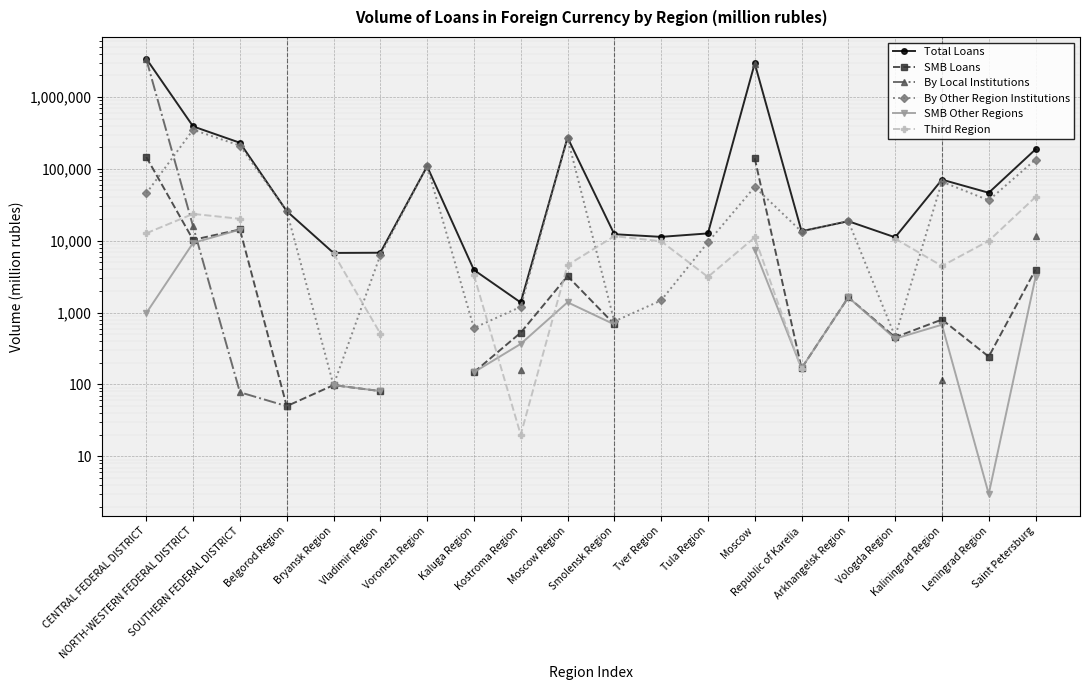

What is the smallest value displayed?

3.0